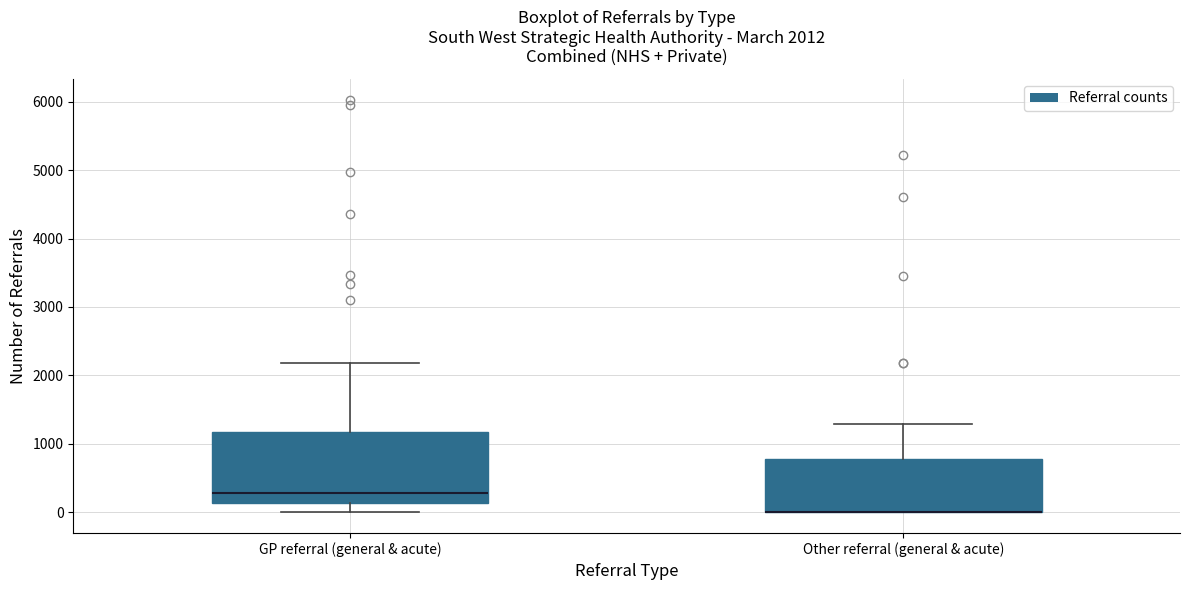

Which box is the tallest, from its lower edge to its upper edge?

GP referral (general & acute)